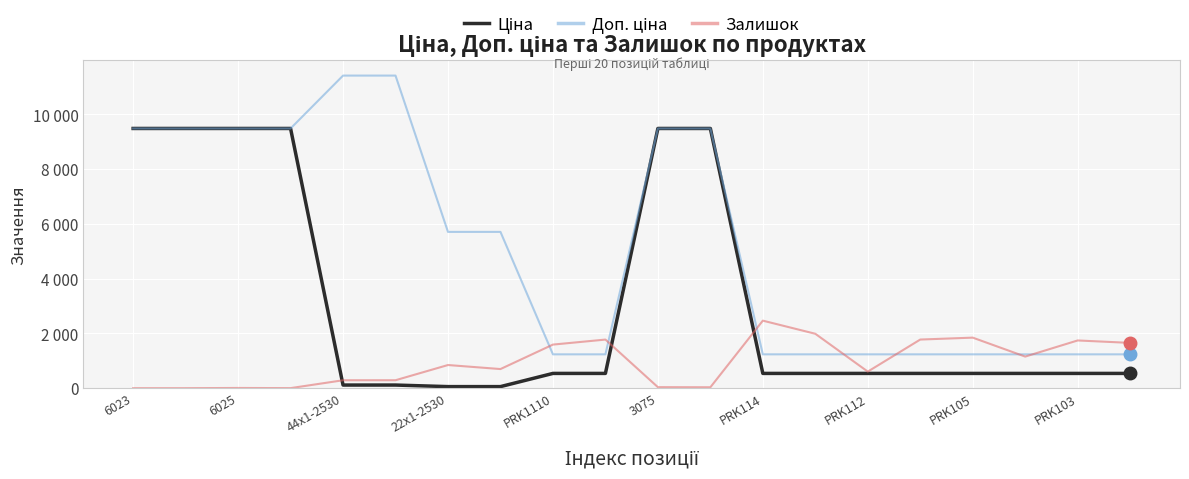

Does the chart have visible grid lines?

Yes